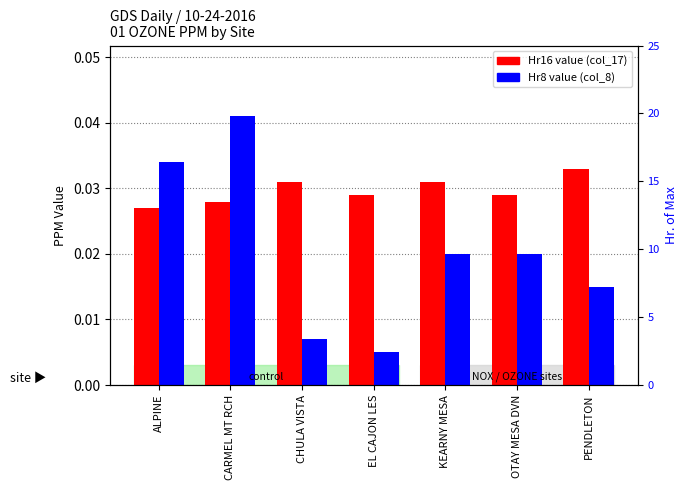

Reading left to right, what are all the values shown in this chart?

Hr16 value (col_17): ALPINE=0.0	CARMEL MT RCH=0.0	CHULA VISTA=0.0	EL CAJON LES=0.0	KEARNY MESA=0.0	OTAY MESA DVN=0.0	PENDLETON=0.0
Hr8 value (col_8): ALPINE=0.0	CARMEL MT RCH=0.0	CHULA VISTA=0.0	EL CAJON LES=0.0	KEARNY MESA=0.0	OTAY MESA DVN=0.0	PENDLETON=0.0